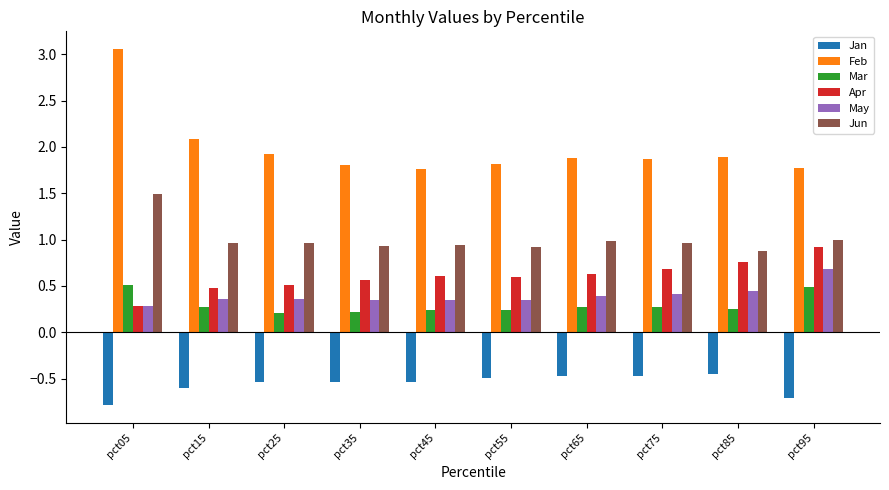

At how many categories does at least one series exceed 2?

2